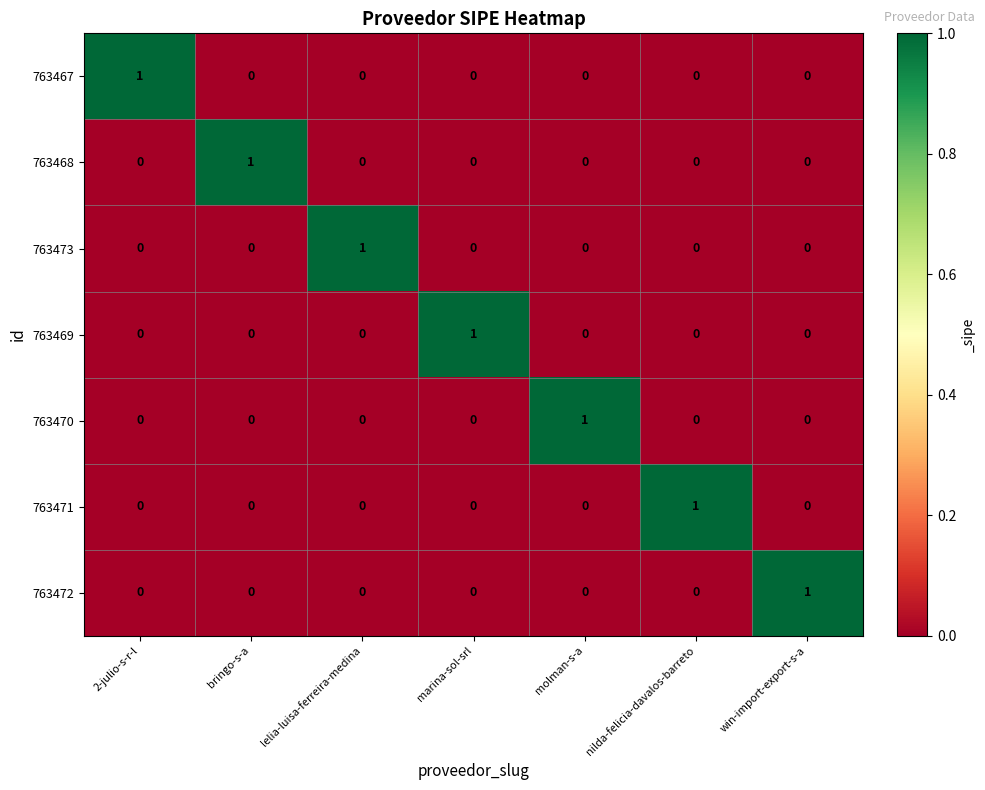

At how many categories does at least one series exceed 0?

7